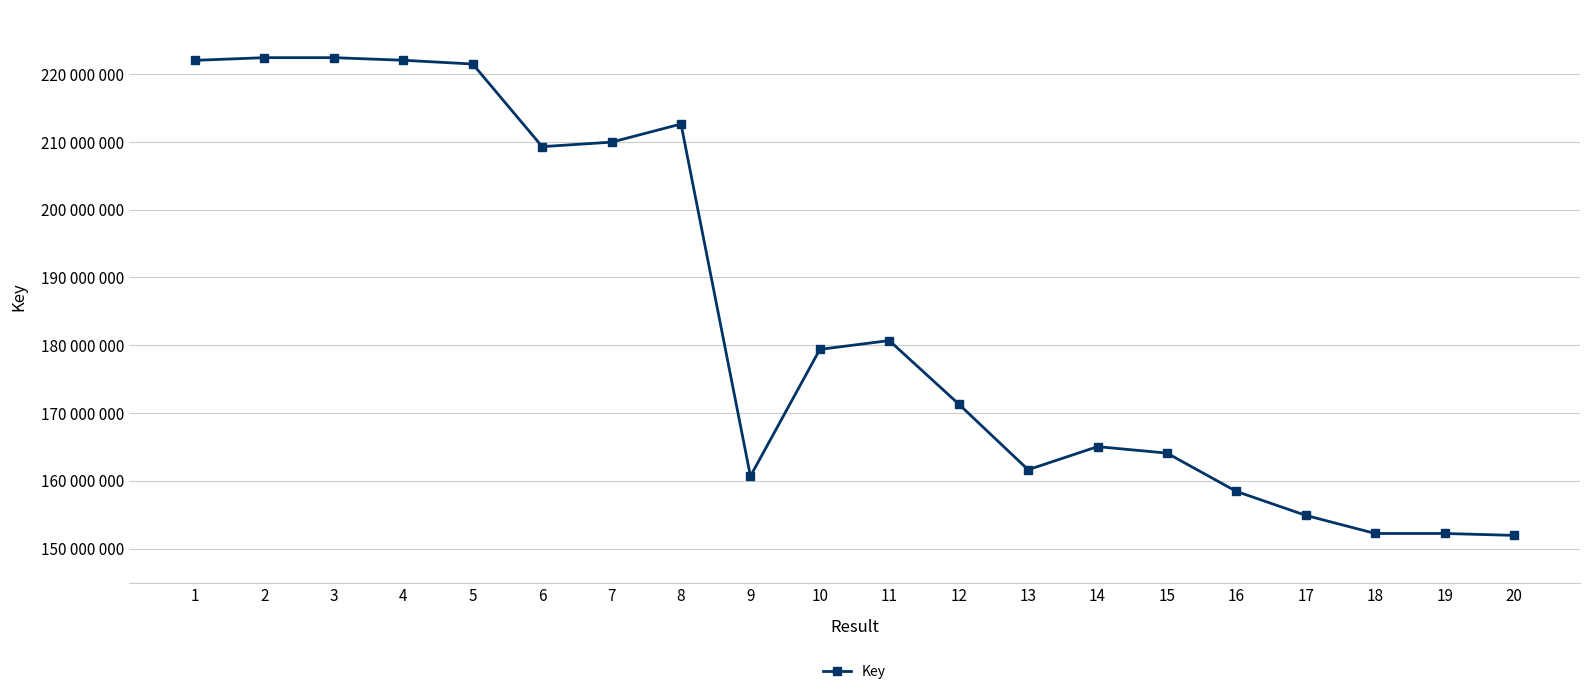

Does the chart have visible grid lines?

Yes